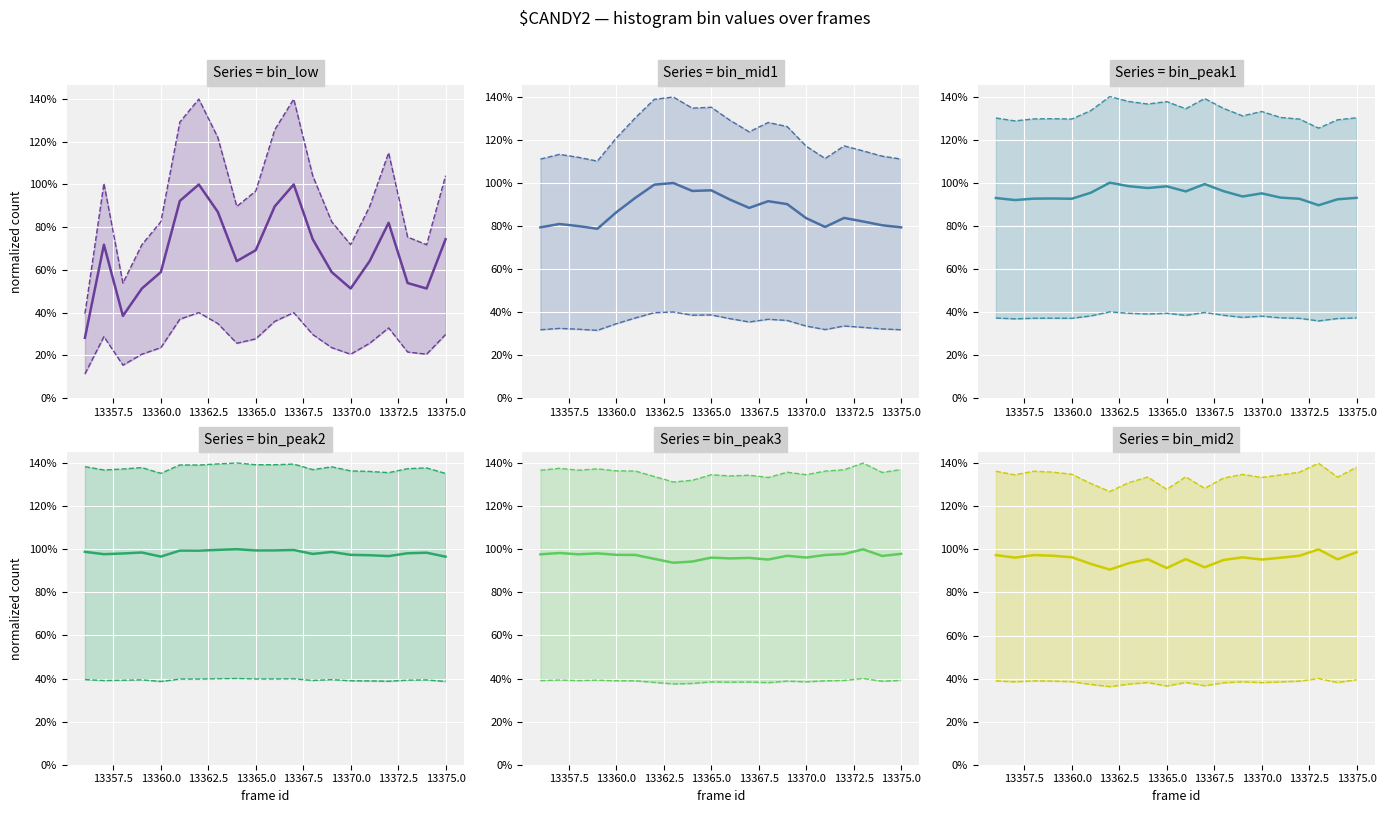

Which has a higher value, 13364 or 13373?

13364